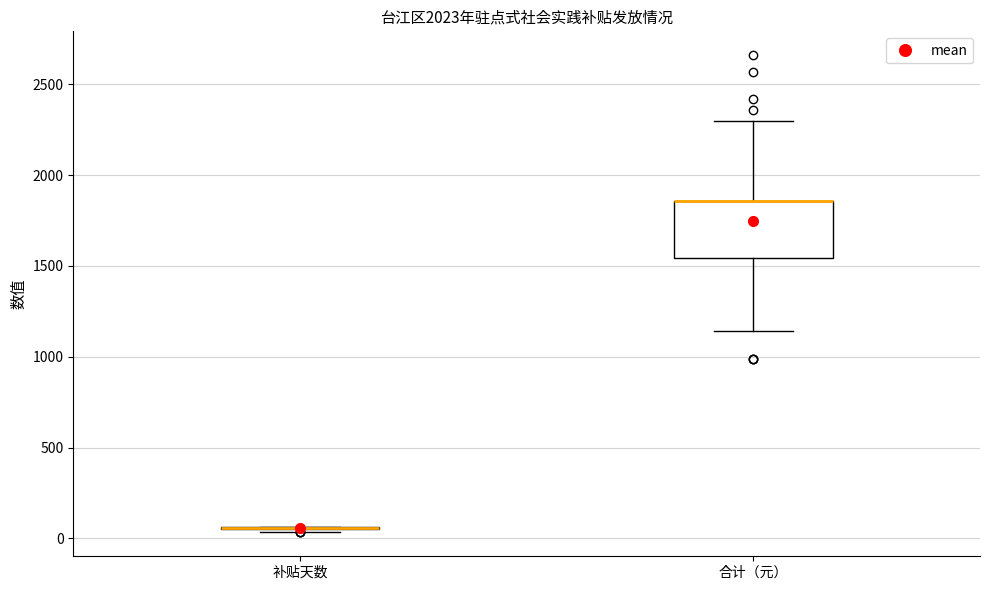

Where is the lower edge of the box for 合计（元） on the y-axis? The values are not printed on the chart, so give them approximately, as read against the axis.

1550